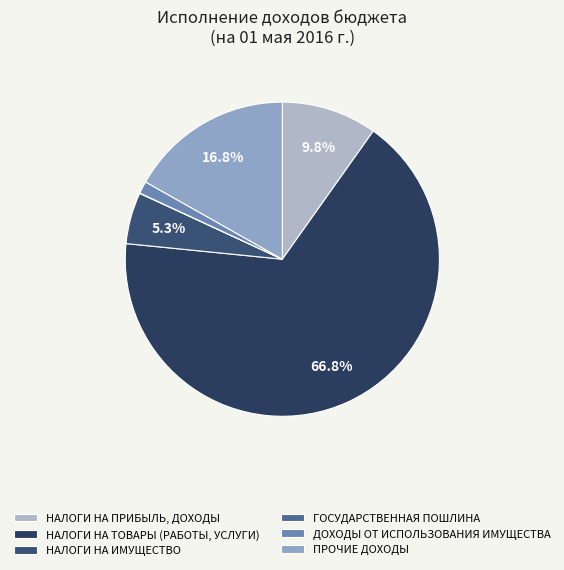

Which slice is the smallest?

ГОСУДАРСТВЕННАЯ ПОШЛИНА